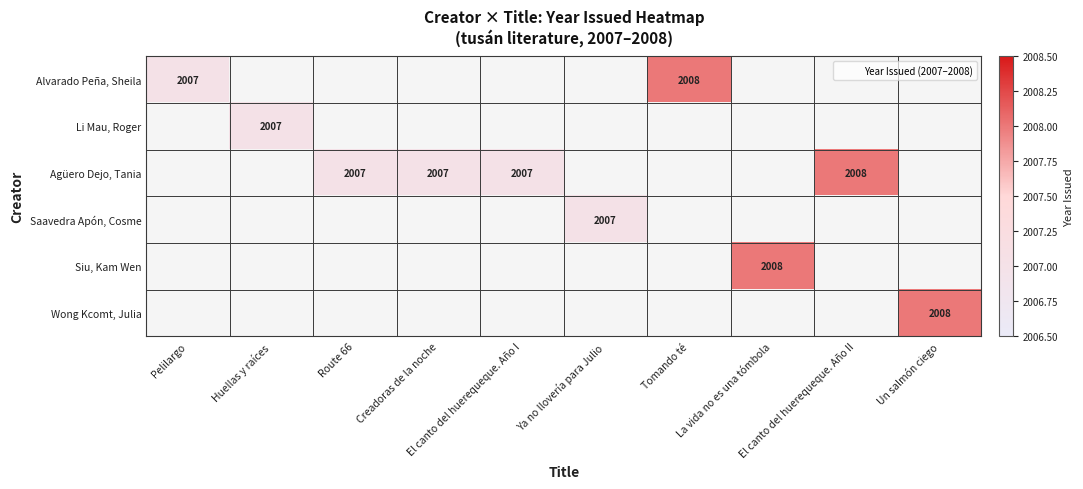

At how many categories does at least one series exceed 2007?

4